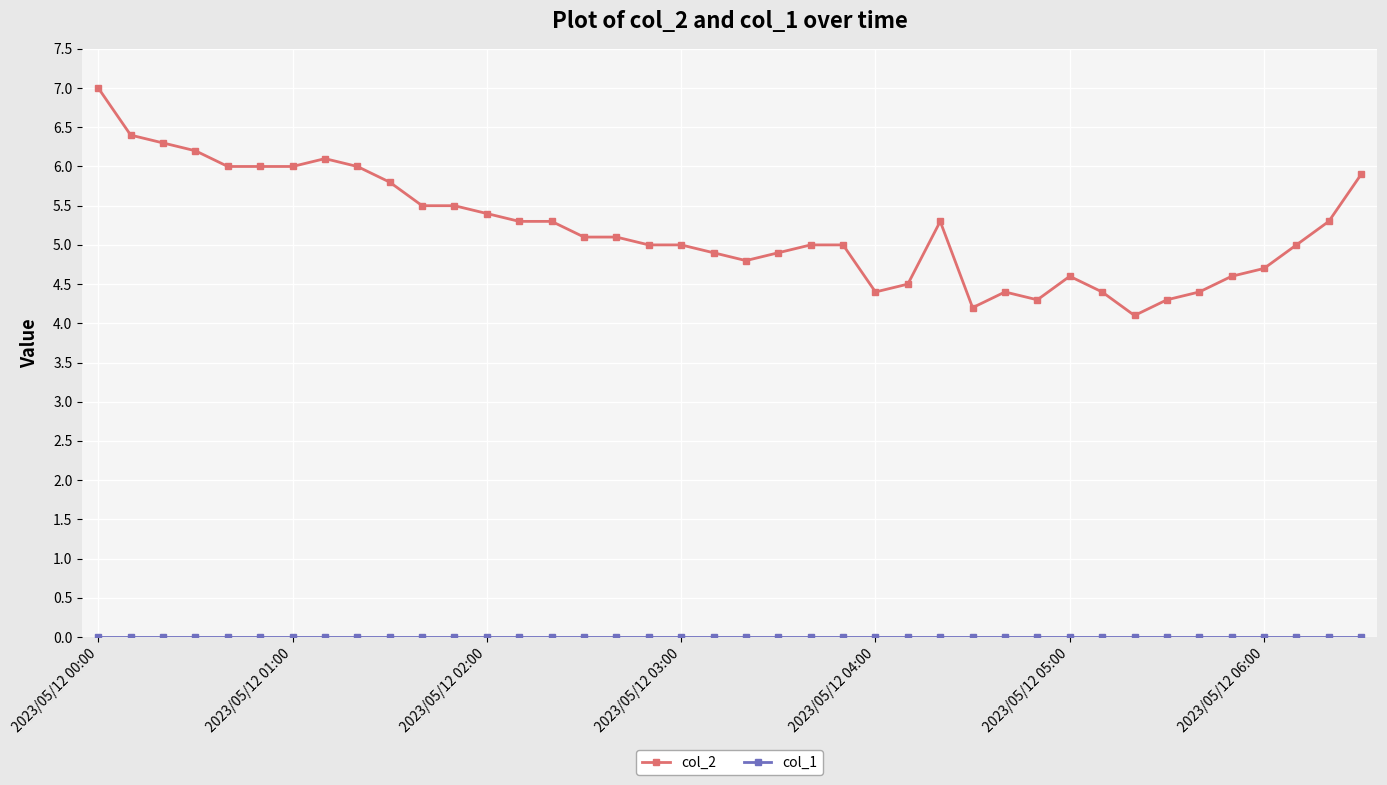

What is the value of the col_2 point at the 12th from the left?

5.5